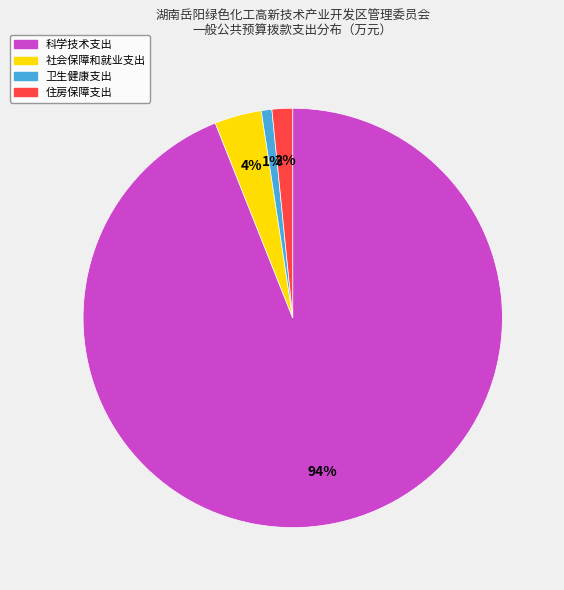

The 社会保障和就业支出 slice represents 4% of the pie. True or false?

True